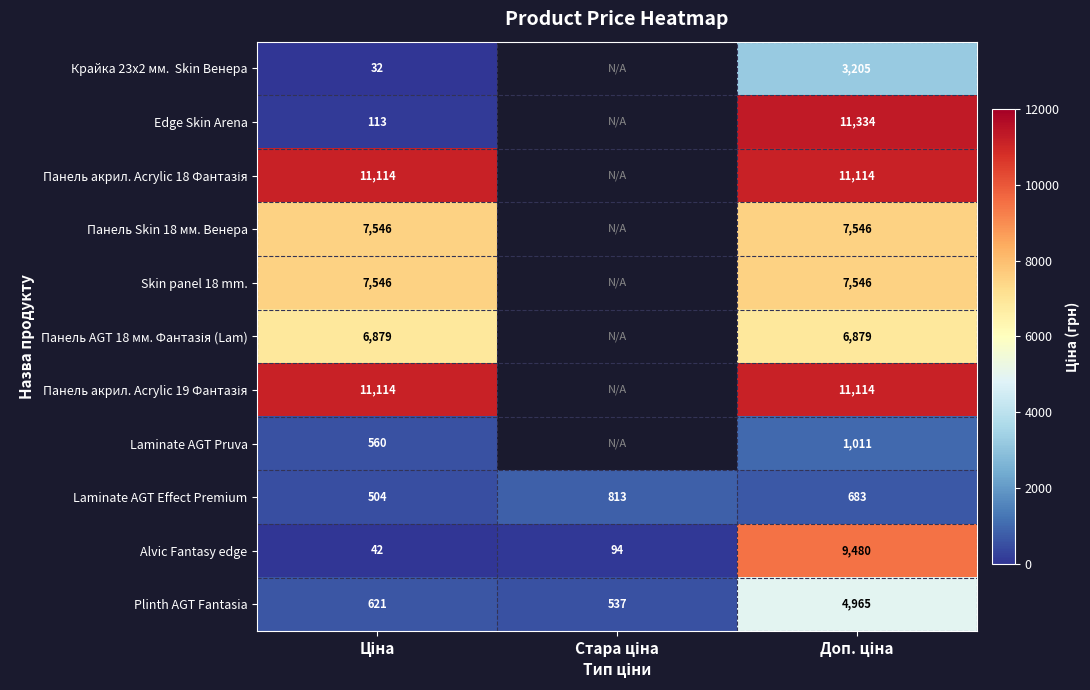

Is the value of Plinth AGT Fantasia at Стара ціна greater than the value of Крайка 23x2 мм. Skin Венера at Стара ціна?

No